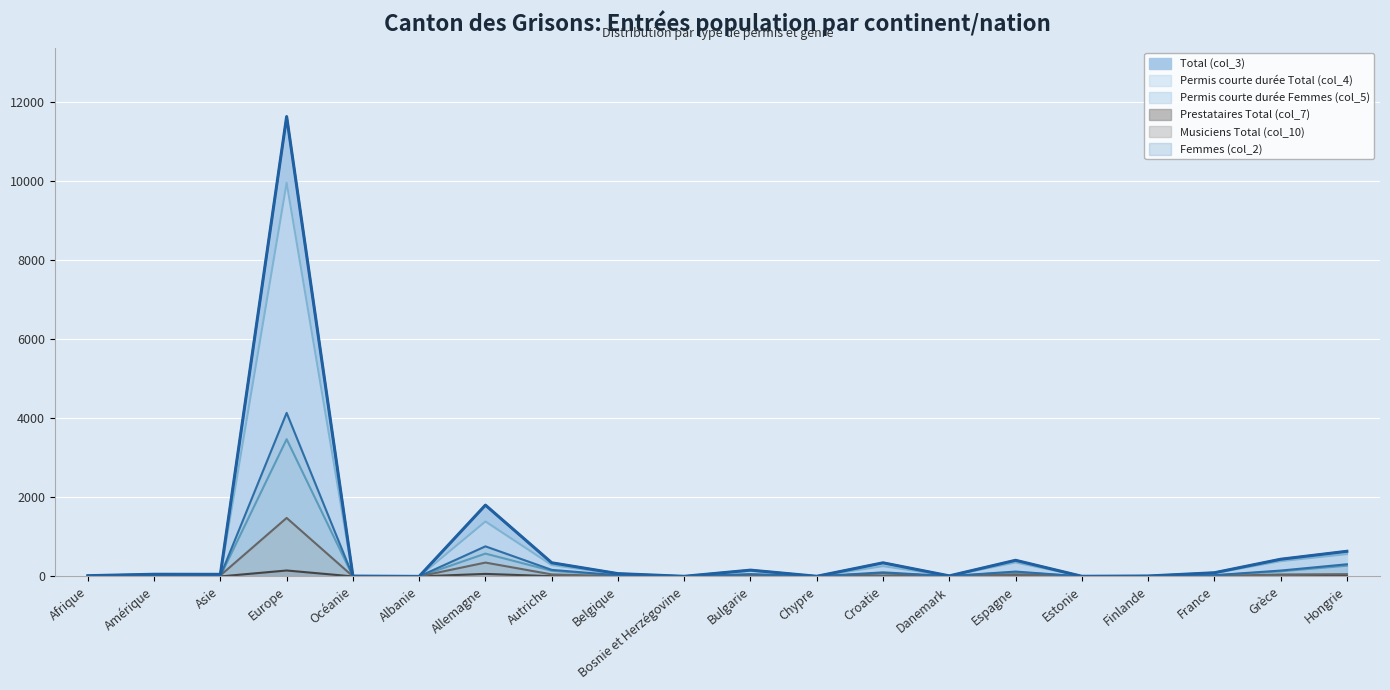

Reading left to right, list all the values displayed in this chart.

Total (col_3): 19	55	53	11620	9	1	1802	345	71	3	159	4	344	14	408	4	11	93	434	635
Permis courte durée Total (col_4): 6	24	20	9947	3	0	1388	288	54	0	138	2	260	12	352	4	11	80	385	564
Permis courte durée Femmes (col_5): 5	12	9	3468	1	0	577	143	20	0	49	2	74	8	107	1	7	28	129	271
Prestataires Total (col_7): 1	0	0	150	0	0	64	6	11	1	0	0	3	0	3	0	0	1	0	14
Musiciens Total (col_10): 10	10	26	1478	2	0	350	51	6	0	21	2	81	2	53	0	0	12	49	57
Femmes (col_2): 7	22	16	4133	4	0	760	166	28	0	58	2	103	9	123	1	7	31	148	307